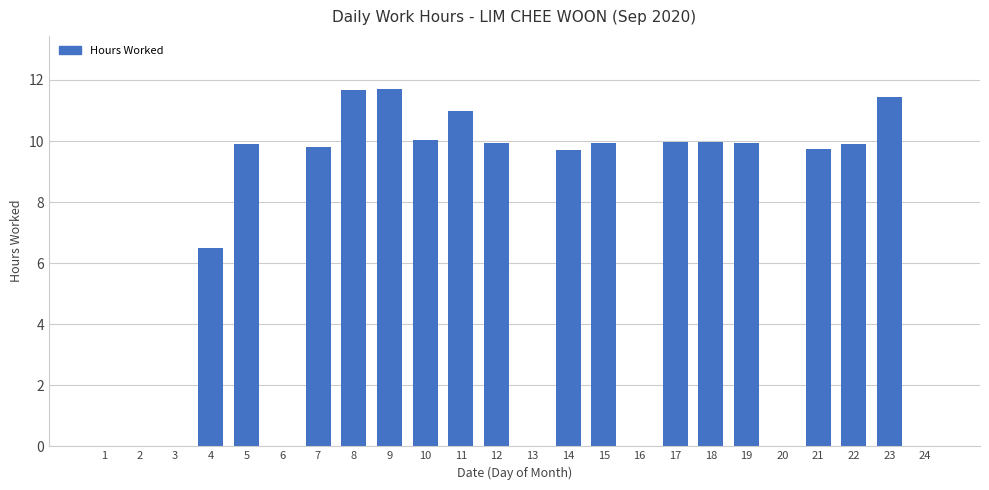

What is the sum of all values?

161.1